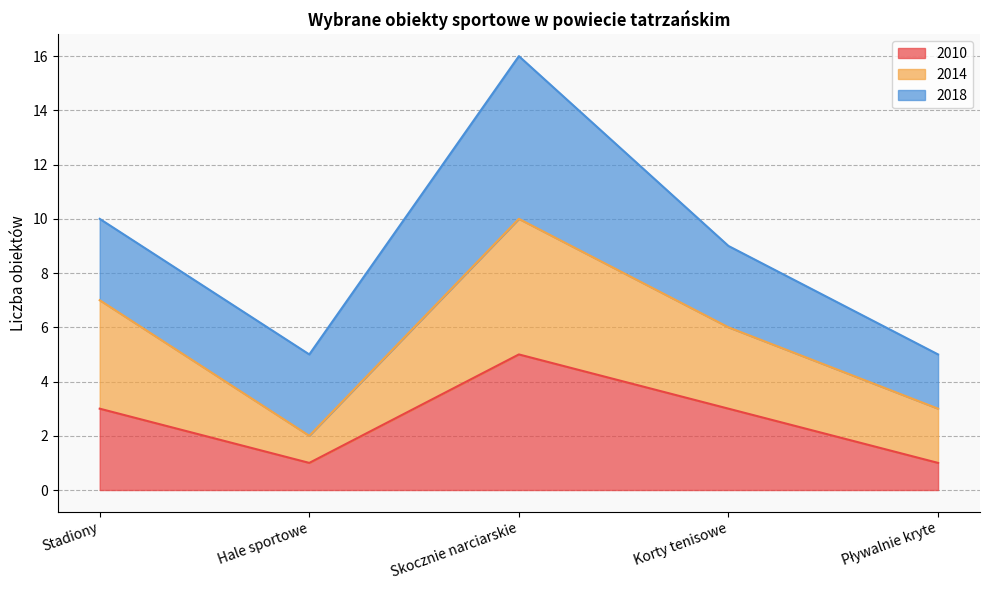

True or false: 2010 and 2014 intersect in this chart.

False